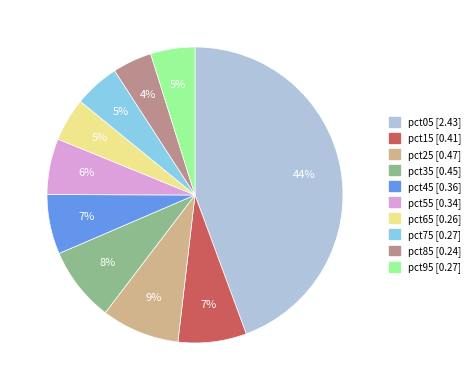

How many segments does this pie chart have?

10